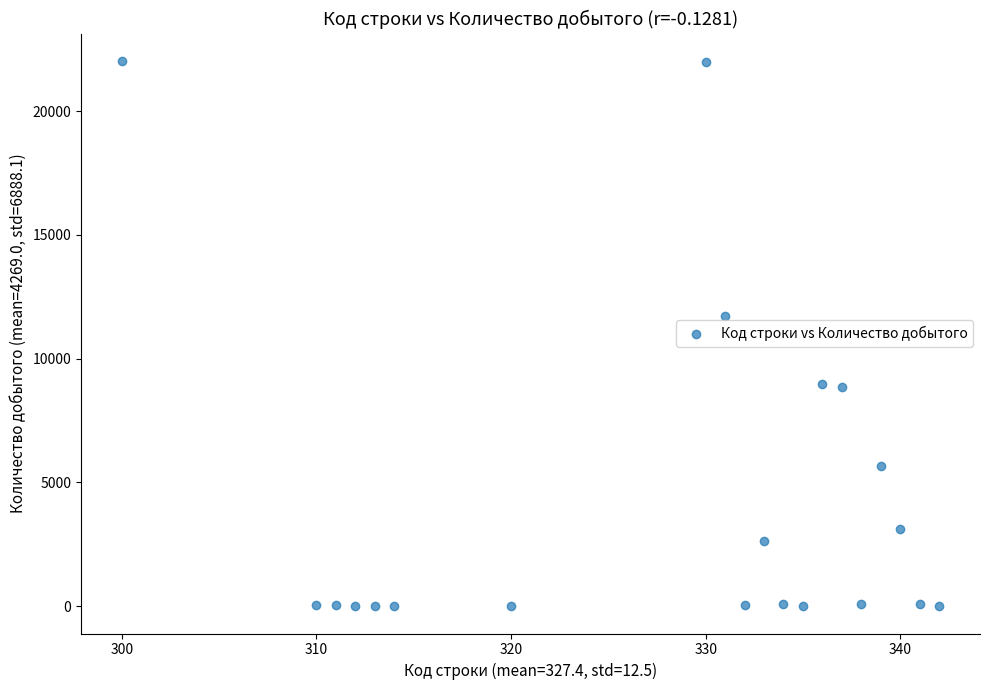

What Y value in the scatter plot is closest to 11015?

11713